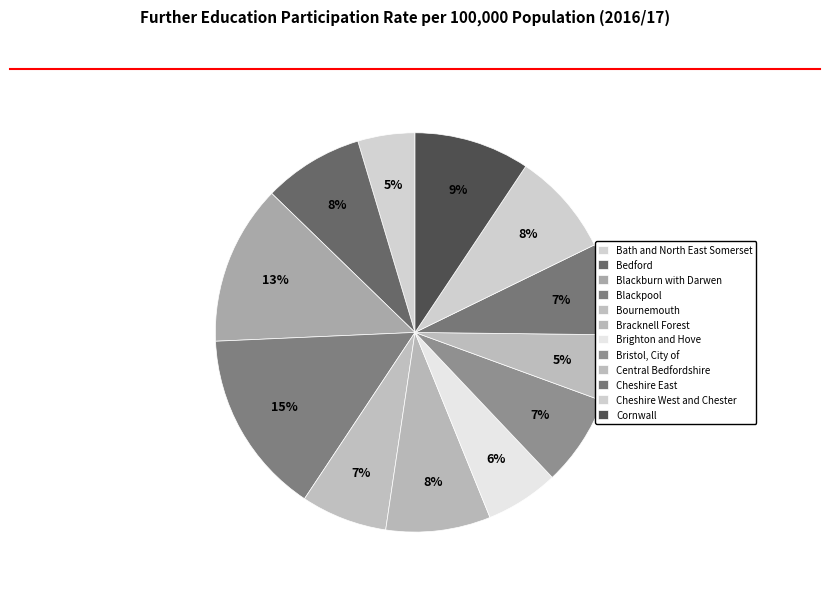

How many slices are in this pie chart?

12